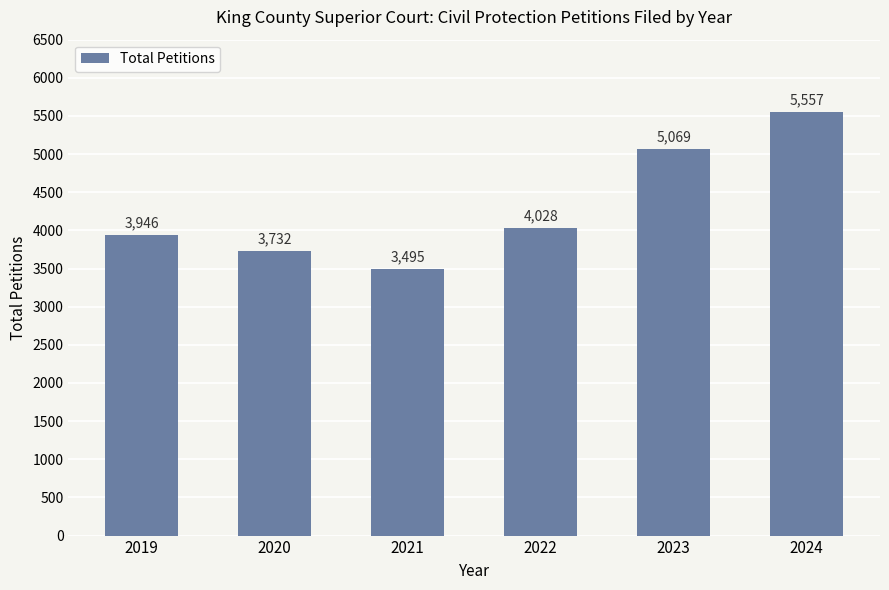

The chart shows a value of 5069 at 2023. True or false?

True